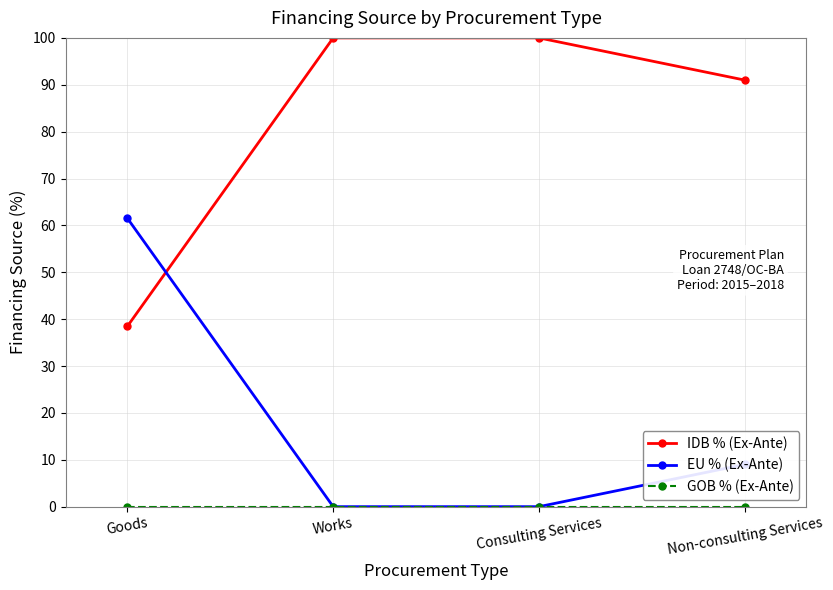

What is the maximum value for IDB % (Ex-Ante)?

100.0